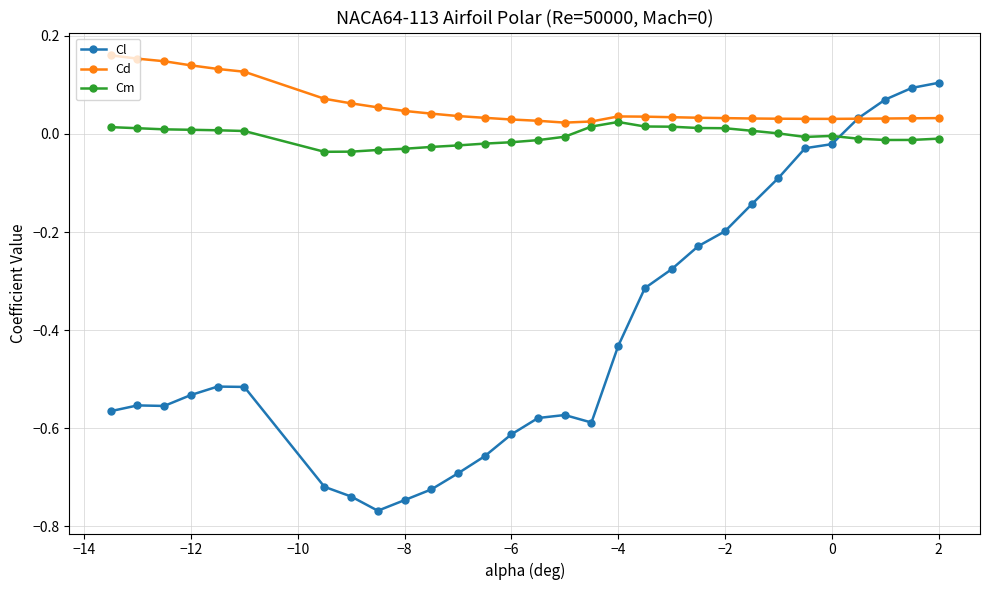

True or false: Cm has more than 0 interior local peaks.

True